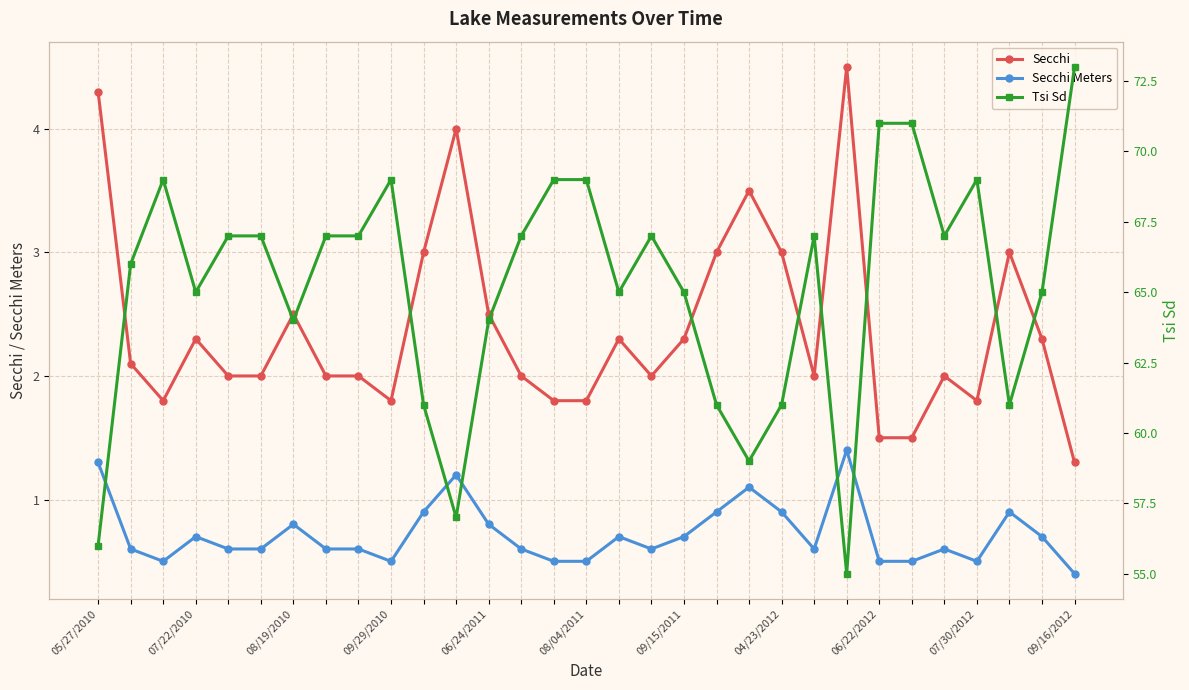

What is the lowest value of the Secchi series?

1.3